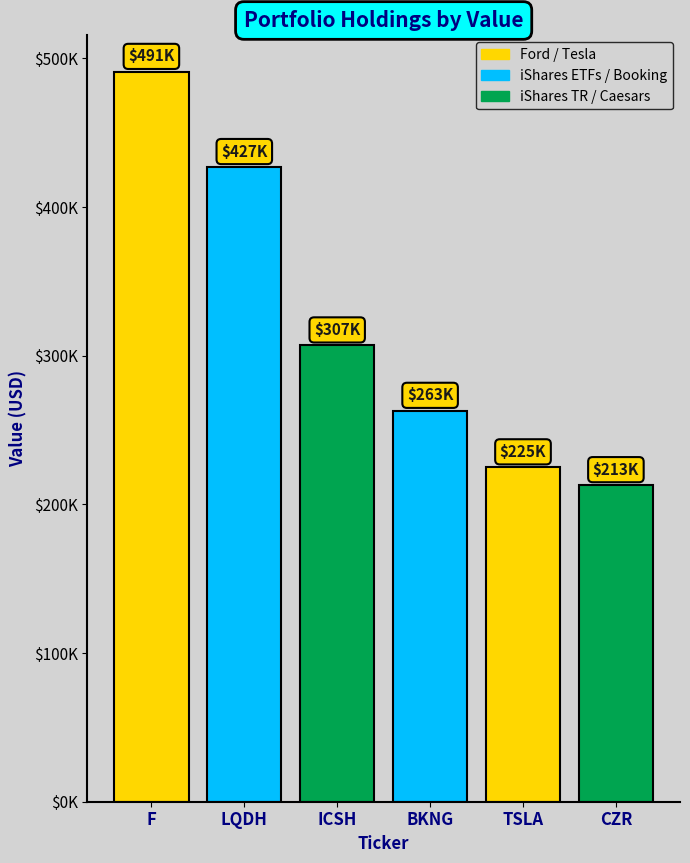

The value at LQDH is 573594. True or false?

False